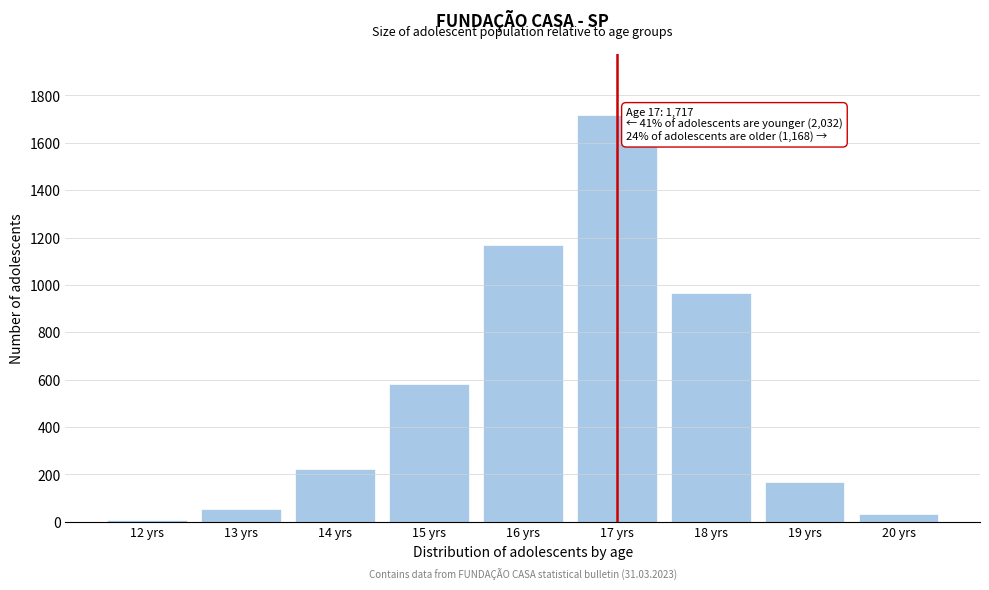

Reading right to left, transcribe all the data shown in this chart.

34	168	966	1717	1168	581	221	55	7